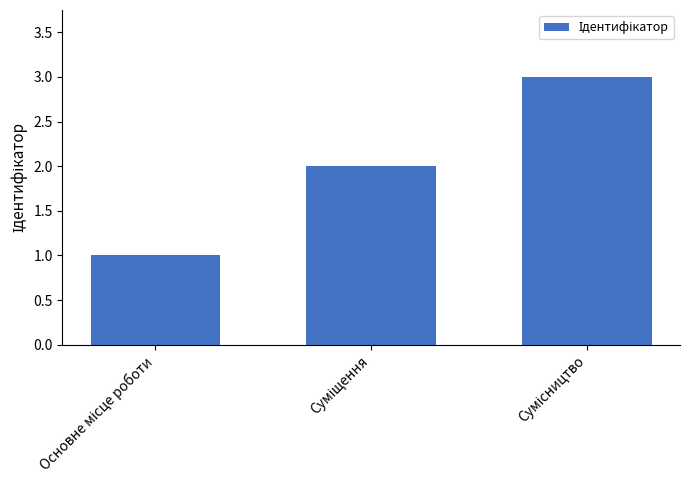

What is the greatest value displayed?

3